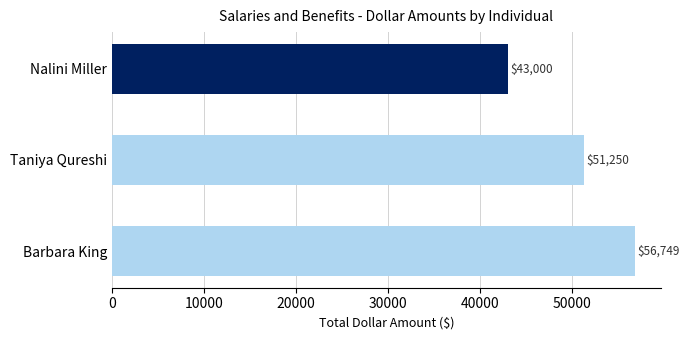

How many bars are there in total?

3